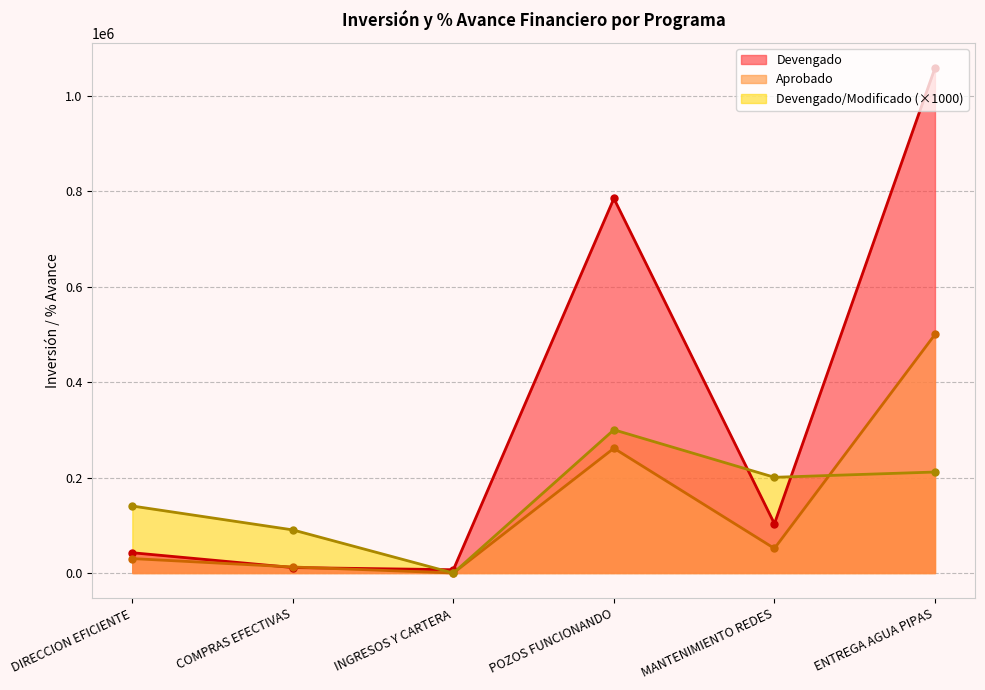

What is the difference between the maximum and minimum values in the Devengado/Modificado series?

300233.6